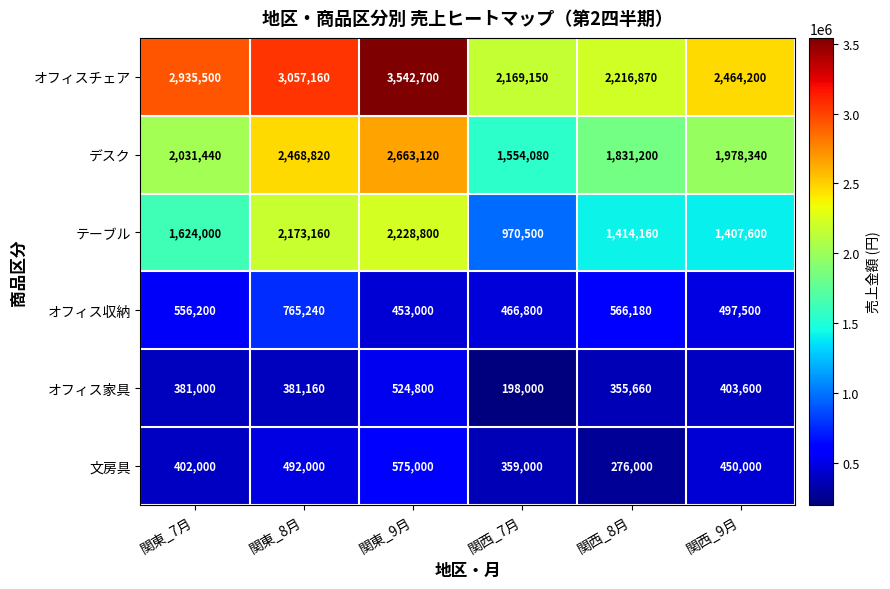

At which label does 文房具 reach its peak?

関東_9月